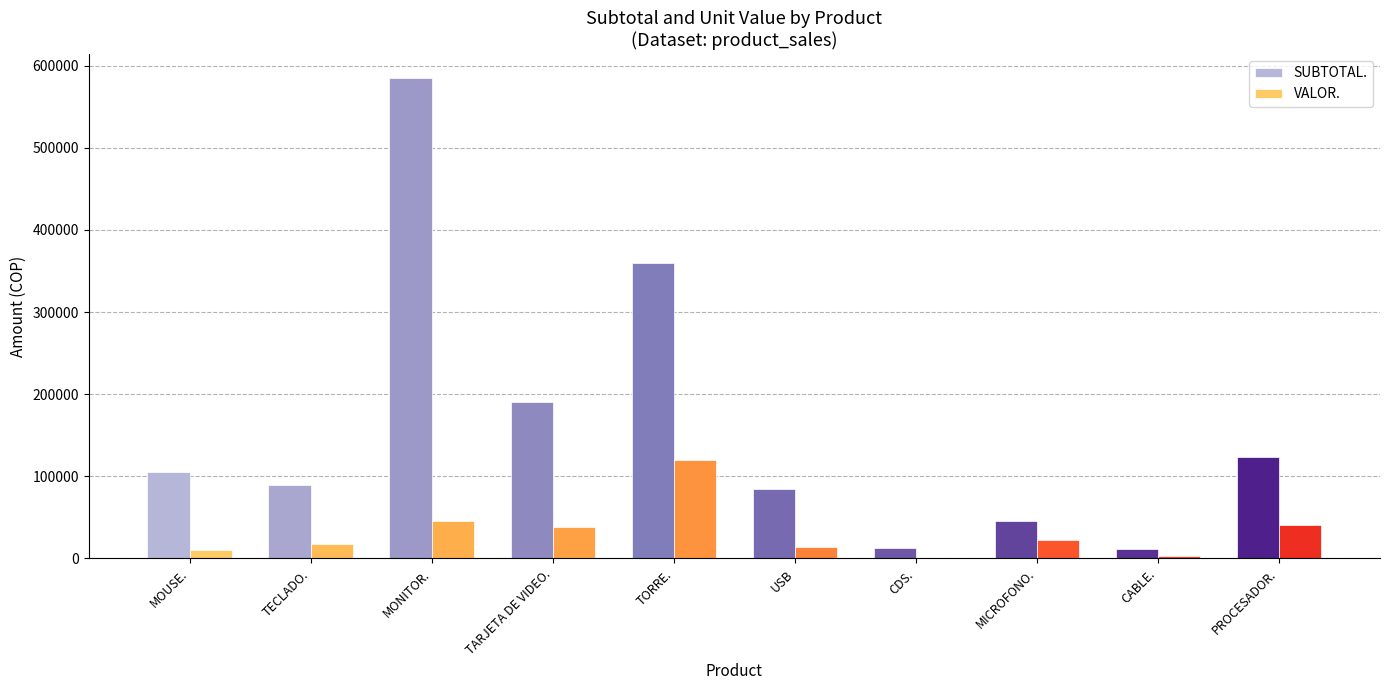

What is the sum of the SUBTOTAL. values at TORRE. and USB?

444000